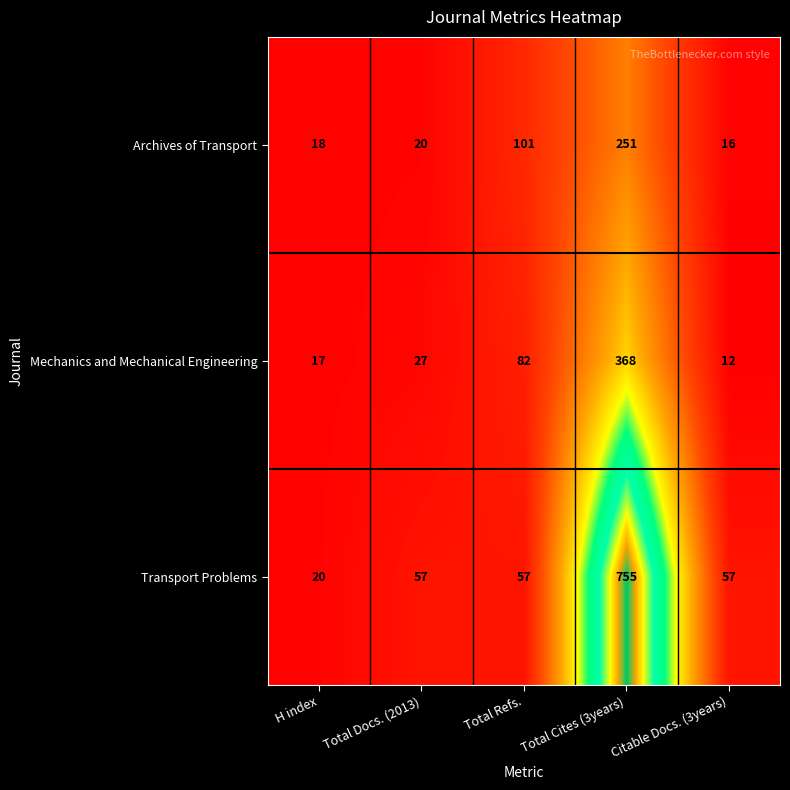

Is it true that Archives of Transport equals 11 at Total Docs. (2013)?

False